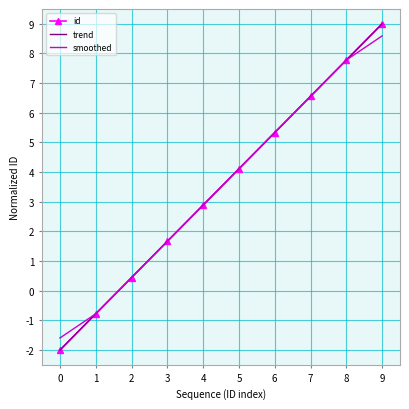

How many values are above zero?

8